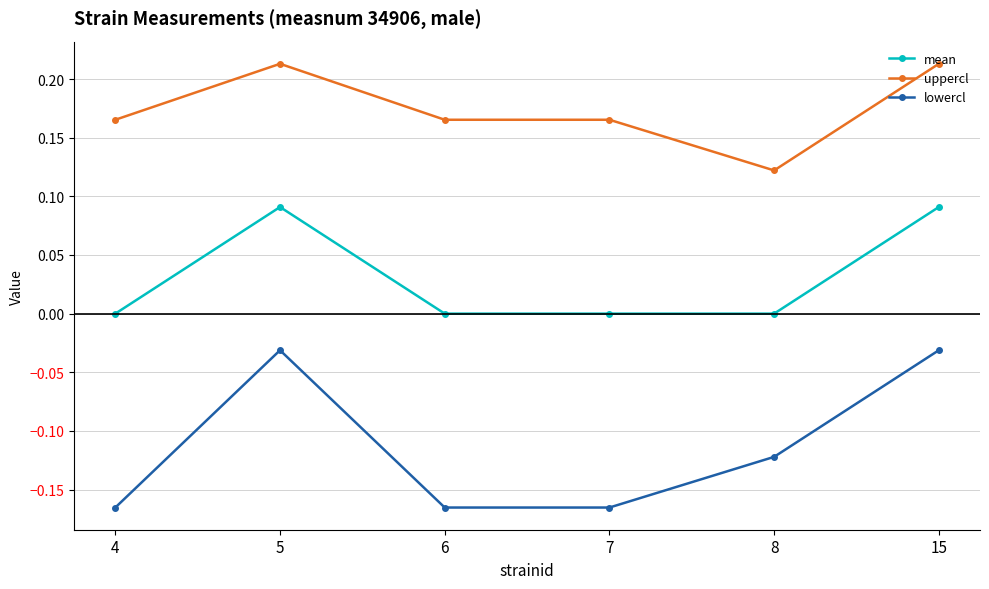

True or false: lowercl has more than 0 interior local peaks.

True